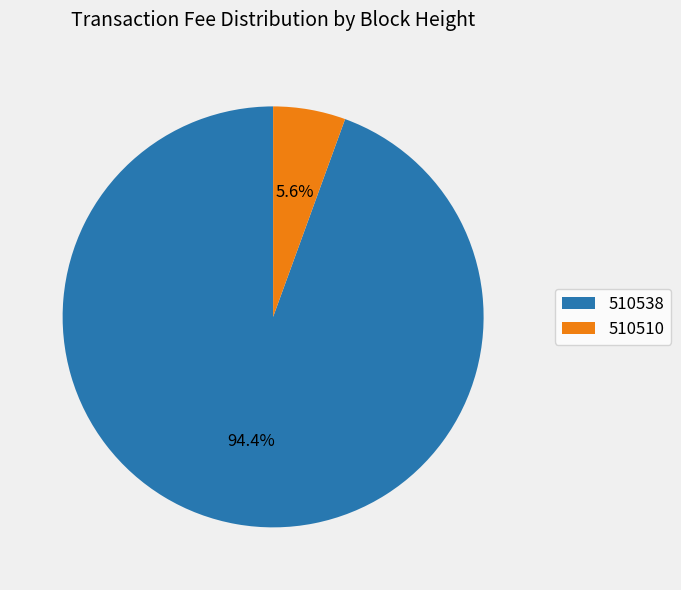

What percentage is the 510538 slice, to the nearest percent?

94%